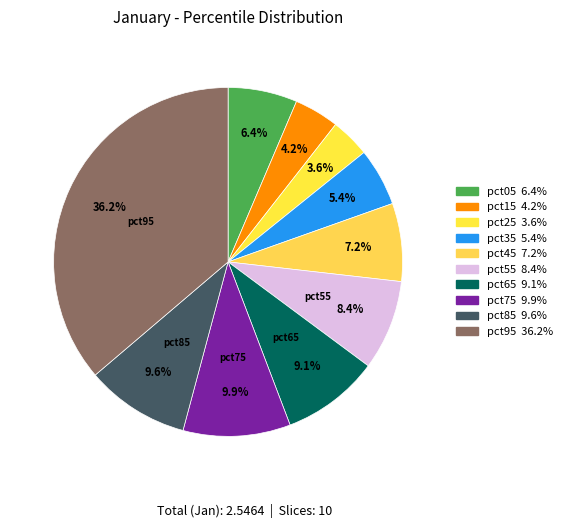

Count the number of slices in the pie.

10